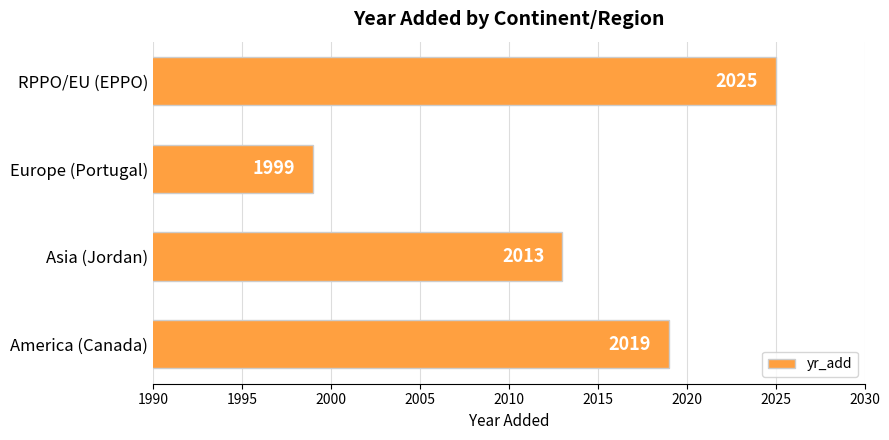

What is the ratio of the value at RPPO/EU (EPPO) to the value at Europe (Portugal)?

1.0